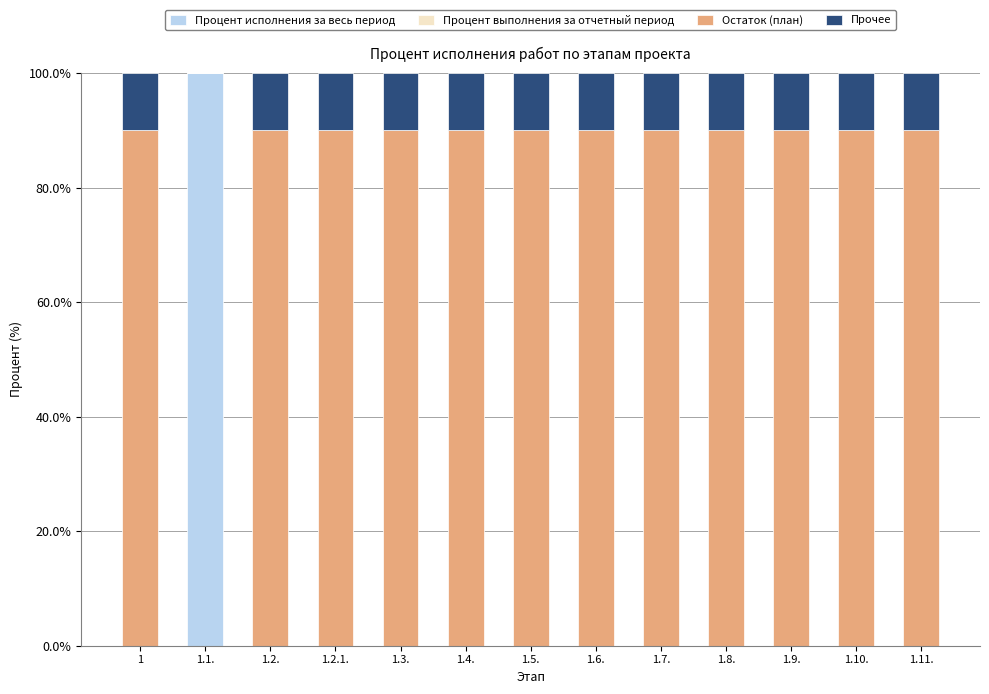

Are the bars horizontal?

No